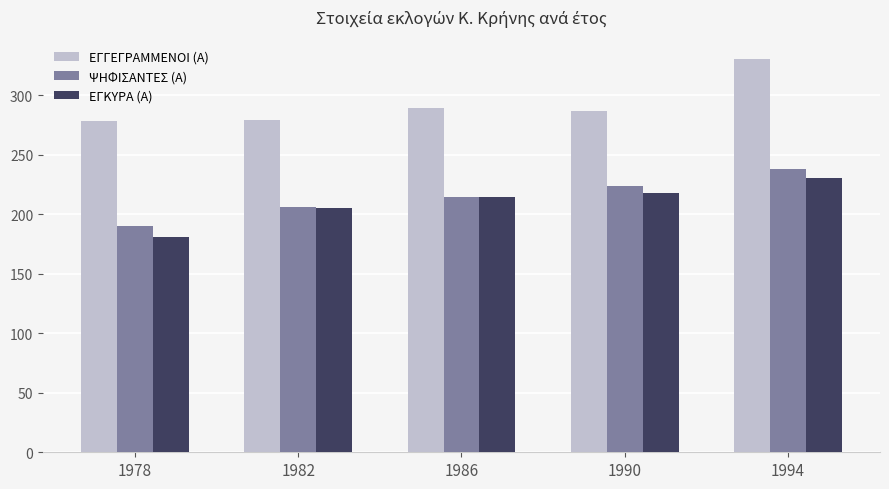

Is it true that ΕΓΚΥΡΑ (Α) equals 205 at 1982?

True